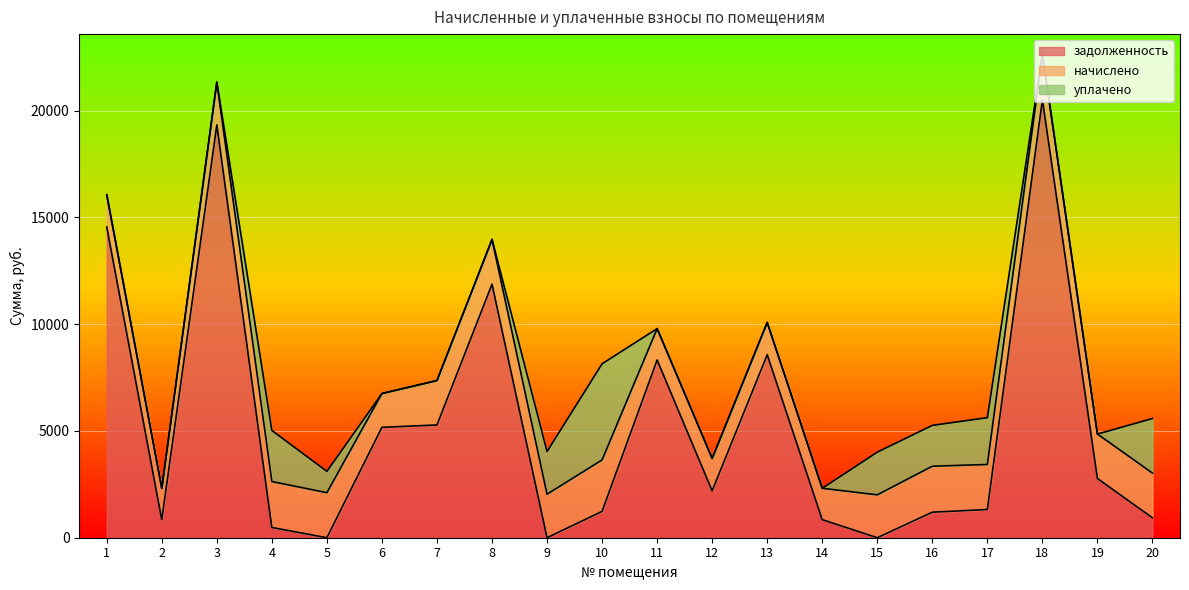

What are all the series names shown in the legend?

задолженность, начислено, уплачено